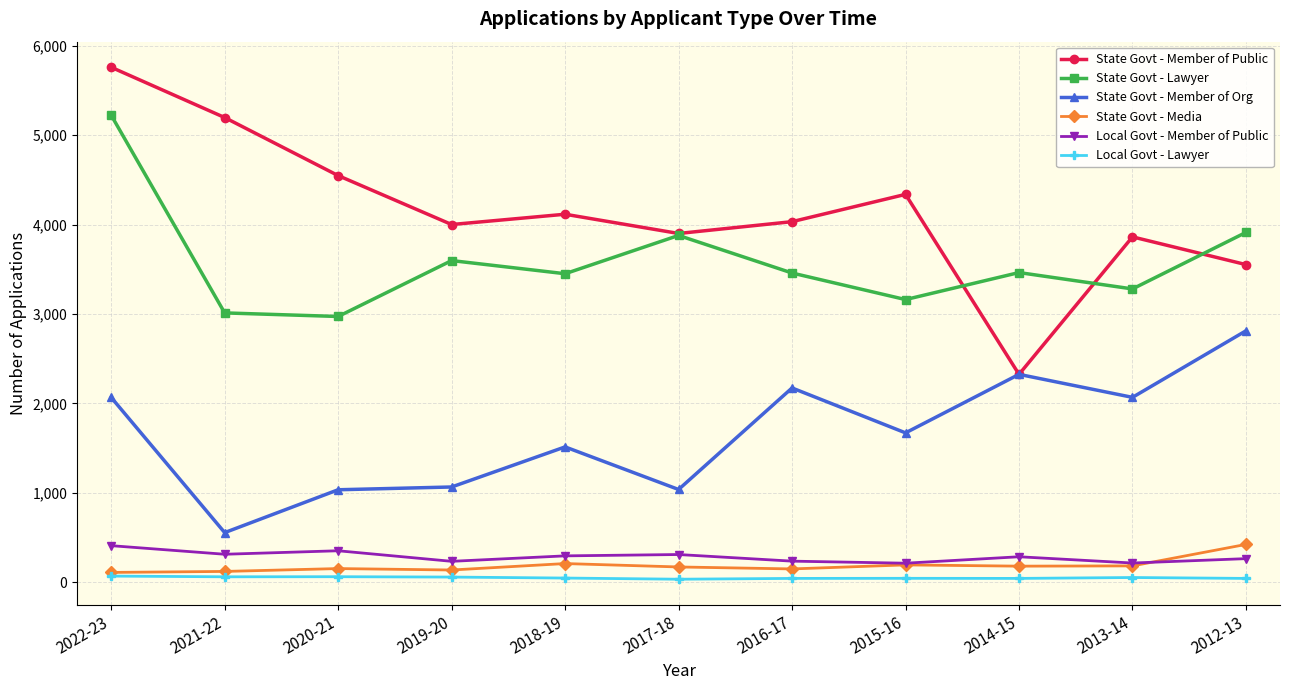

Read the State Govt - Member of Org value at 2014-15, to the nearest 100.

2300